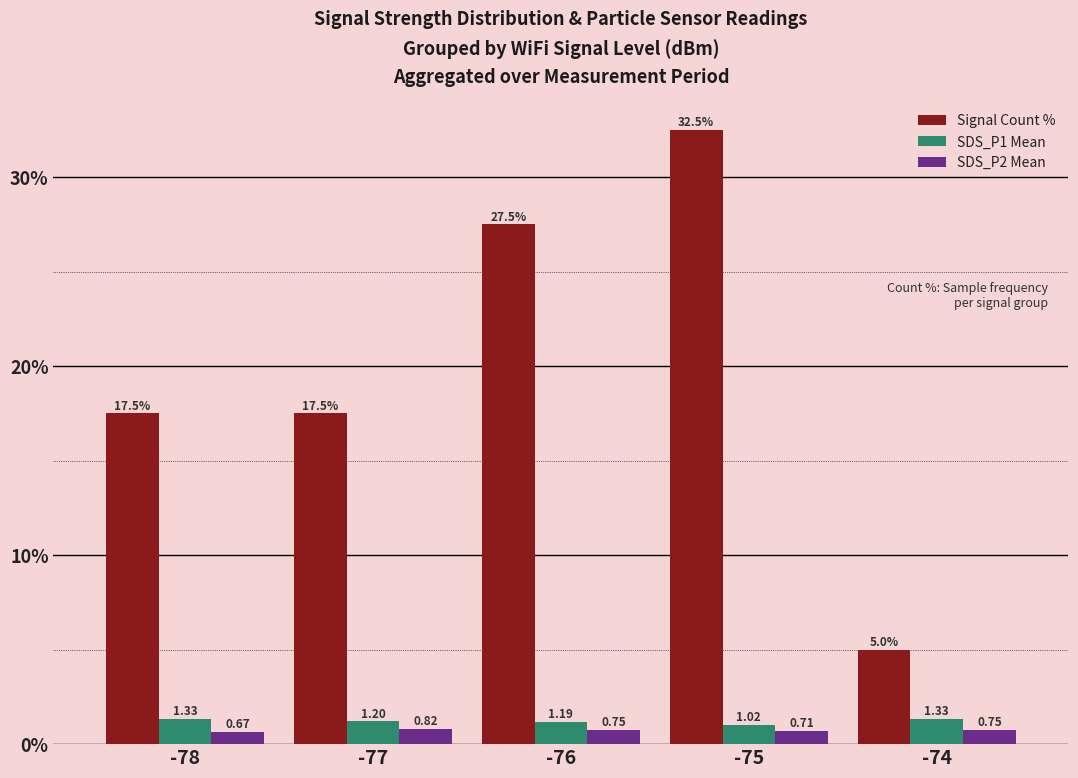

What is the total value across all series at -78?

19.5